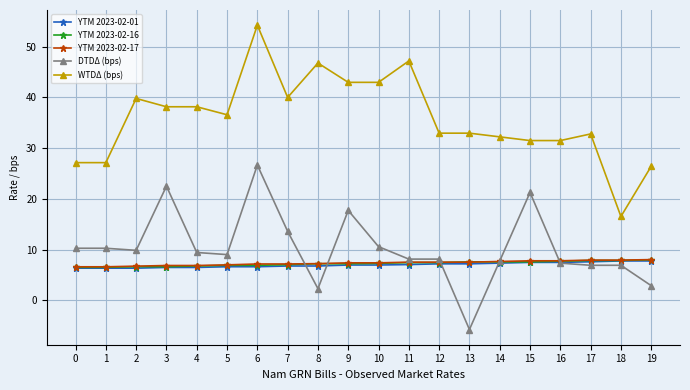

What is the sum of the WTDΔ (bps) values at 10 and 15?

74.5